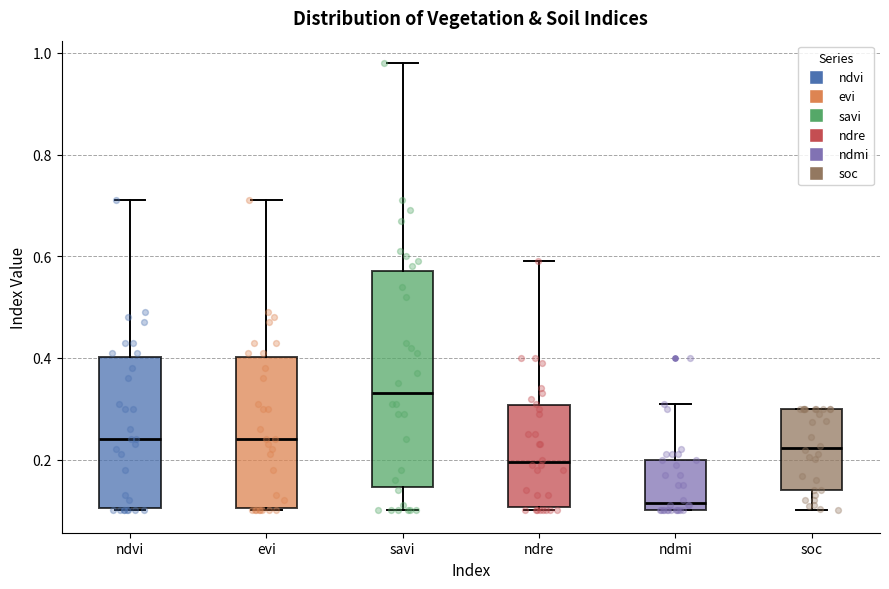

Reading left to right, read every box against the y-axis: the position of its median line, the range the box covers, and the ends of its whiskers. The values are not printed on the chart, so give them approximately, as read against the axis.

ndvi: median 0.24, box 0.10 to 0.40, whiskers 0.10 to 0.72
evi: median 0.24, box 0.10 to 0.40, whiskers 0.10 to 0.72
savi: median 0.34, box 0.14 to 0.58, whiskers 0.10 to 0.98
ndre: median 0.20, box 0.10 to 0.30, whiskers 0.10 (just below the box's lower edge) to 0.60
ndmi: median 0.12, box 0.10 to 0.20, whiskers 0.10 to 0.32
soc: median 0.22, box 0.14 to 0.30, whiskers 0.10 to 0.30